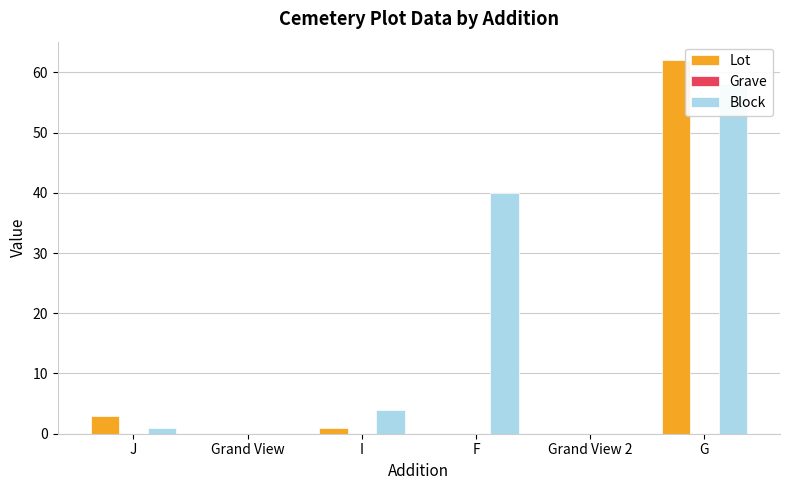

What is the spread (max minus min) of values at G?

62